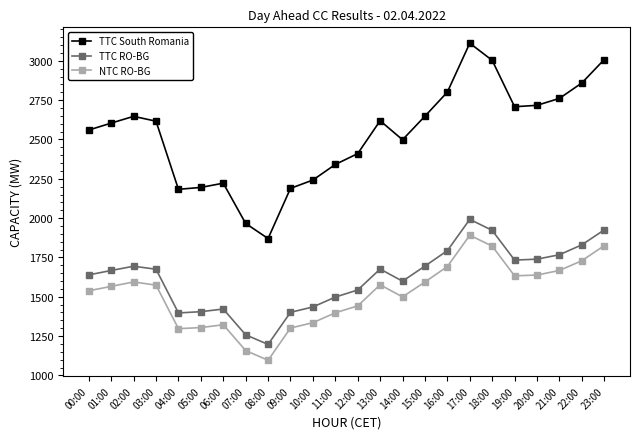

What position from the right is 10:00?

14